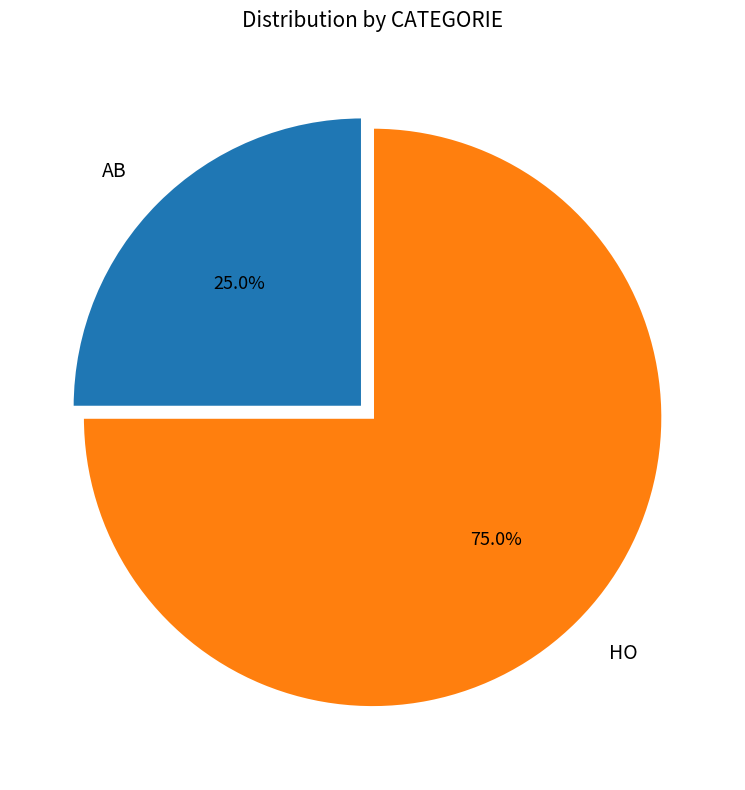

How many slices are in this pie chart?

2